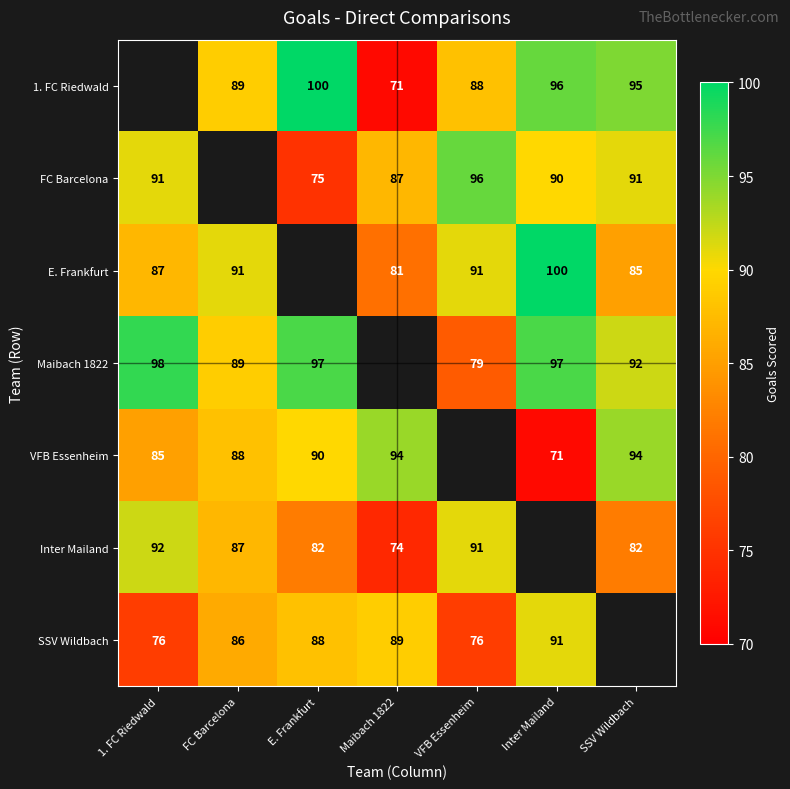

Is the value of 1. FC Riedwald at E. Frankfurt greater than the value of SSV Wildbach at E. Frankfurt?

Yes